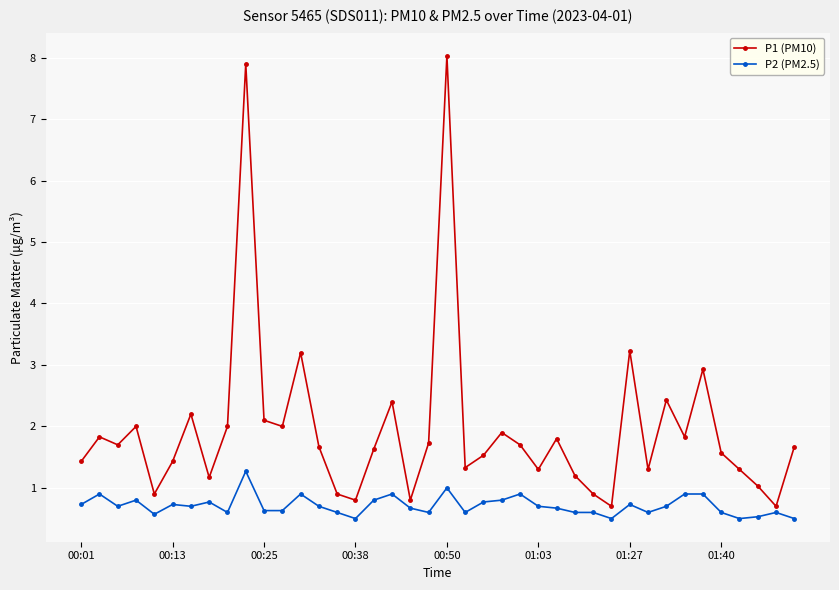

Reading left to right, list all the values displayed in this chart.

P1 (PM10): 1.4	1.8	1.7	2.0	0.9	1.4	2.2	1.2	2.0	7.9	2.1	2.0	3.2	1.7	0.9	0.8	1.6	2.4	0.8	1.7	8.0	1.3	1.5	1.9	1.7	1.3	1.8	1.2	0.9	0.7	3.2	1.3	2.4	1.8	2.9	1.6	1.3	1.0	0.7	1.7
P2 (PM2.5): 0.7	0.9	0.7	0.8	0.6	0.7	0.7	0.8	0.6	1.3	0.6	0.6	0.9	0.7	0.6	0.5	0.8	0.9	0.7	0.6	1.0	0.6	0.8	0.8	0.9	0.7	0.7	0.6	0.6	0.5	0.7	0.6	0.7	0.9	0.9	0.6	0.5	0.5	0.6	0.5